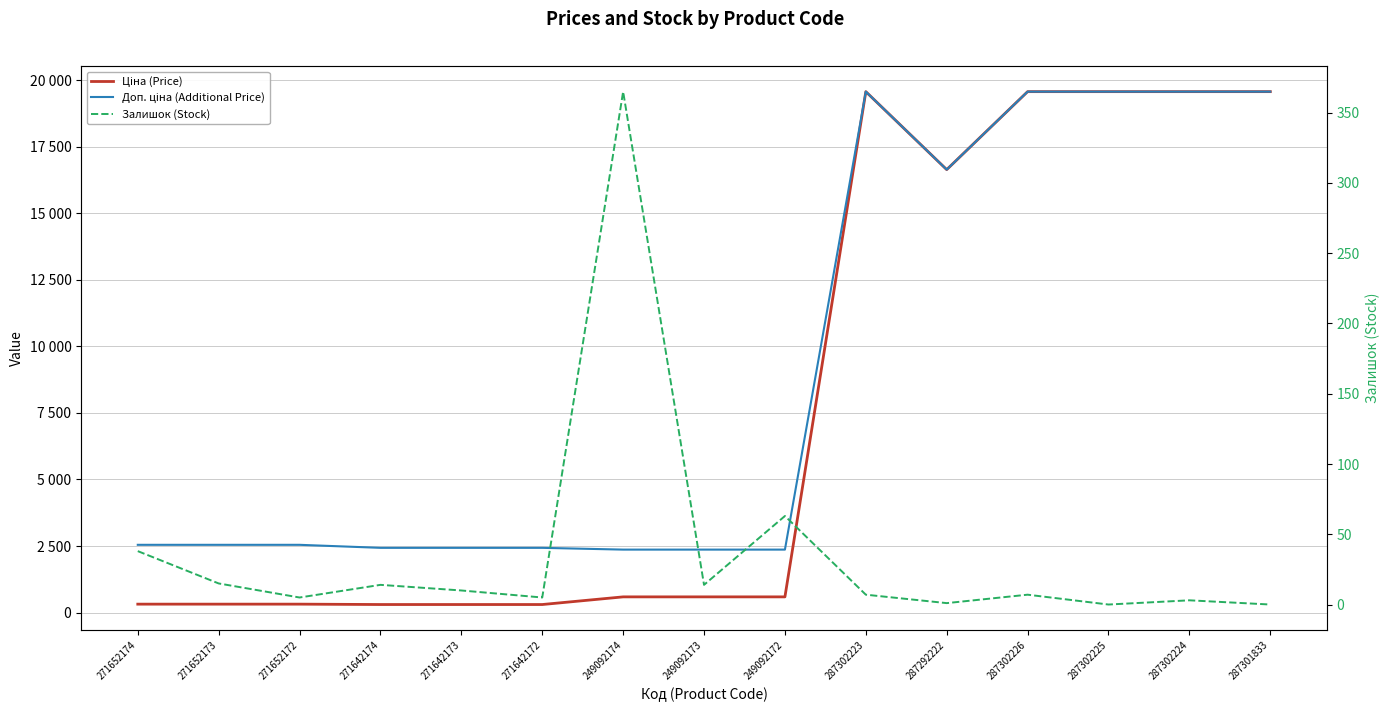

True or false: Ціна (Price) and Залишок (Stock) intersect in this chart.

False